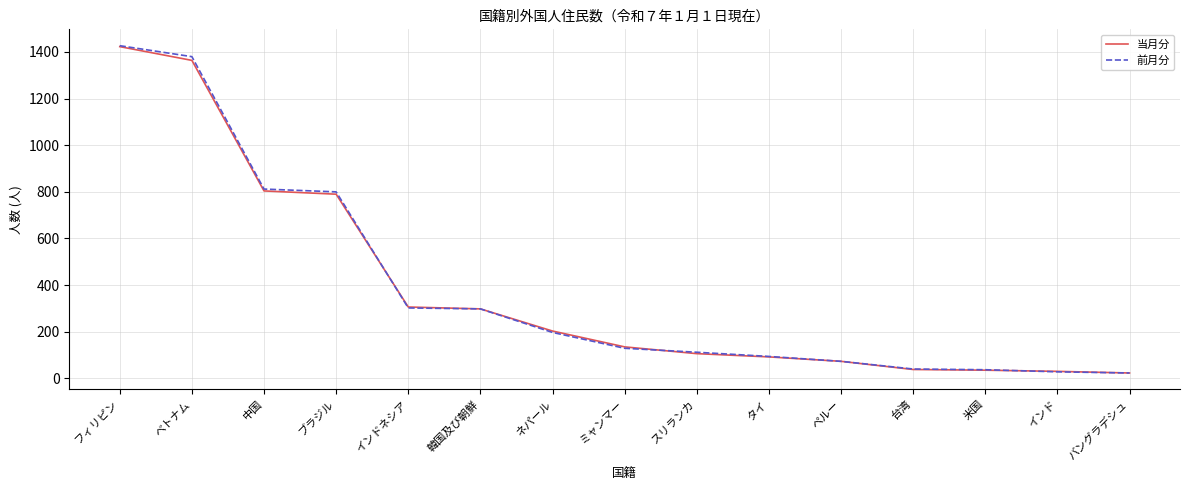

At which label is 当月分 closest to 723?

ブラジル